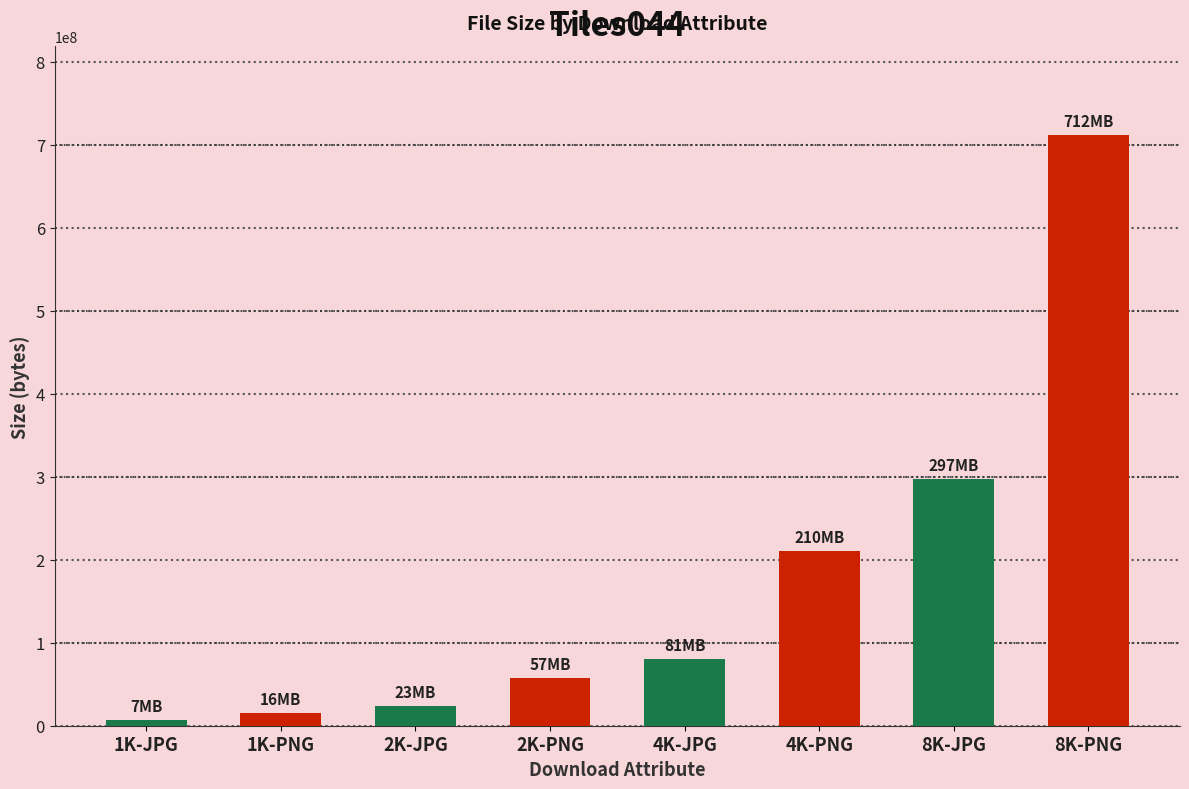

Does the chart contain stacked bars?

No